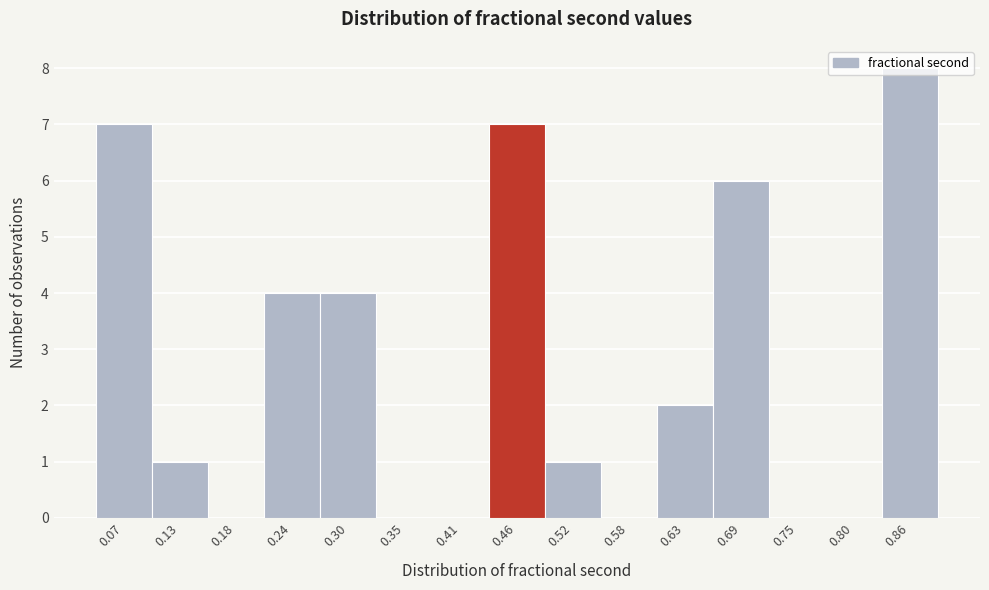

Which has a higher value, 0.80 or 0.86?

0.86